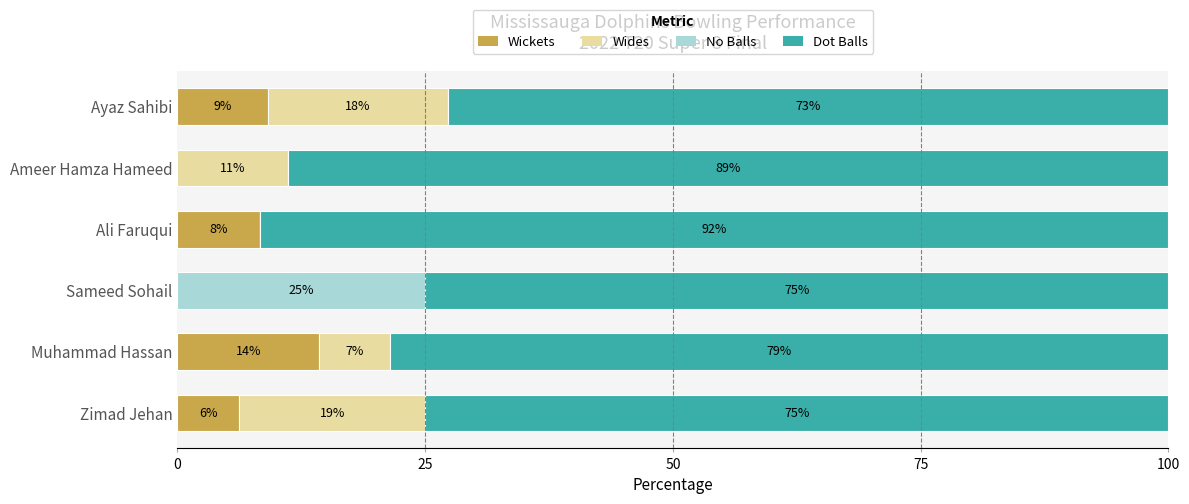

What are all the series names shown in the legend?

Wickets, Wides, No Balls, Dot Balls